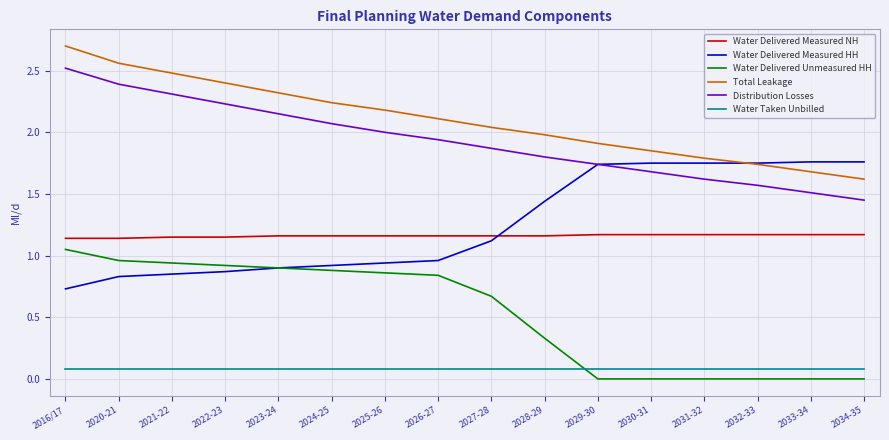

What is the difference between the highest and lowest values at 2021-22?

2.4